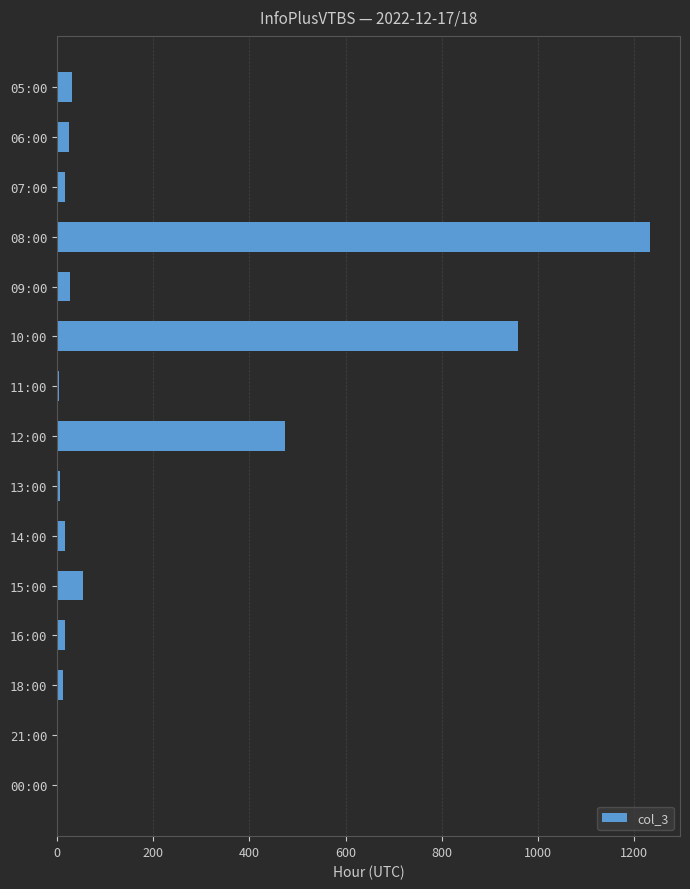

The value at 10:00 is 959. True or false?

True